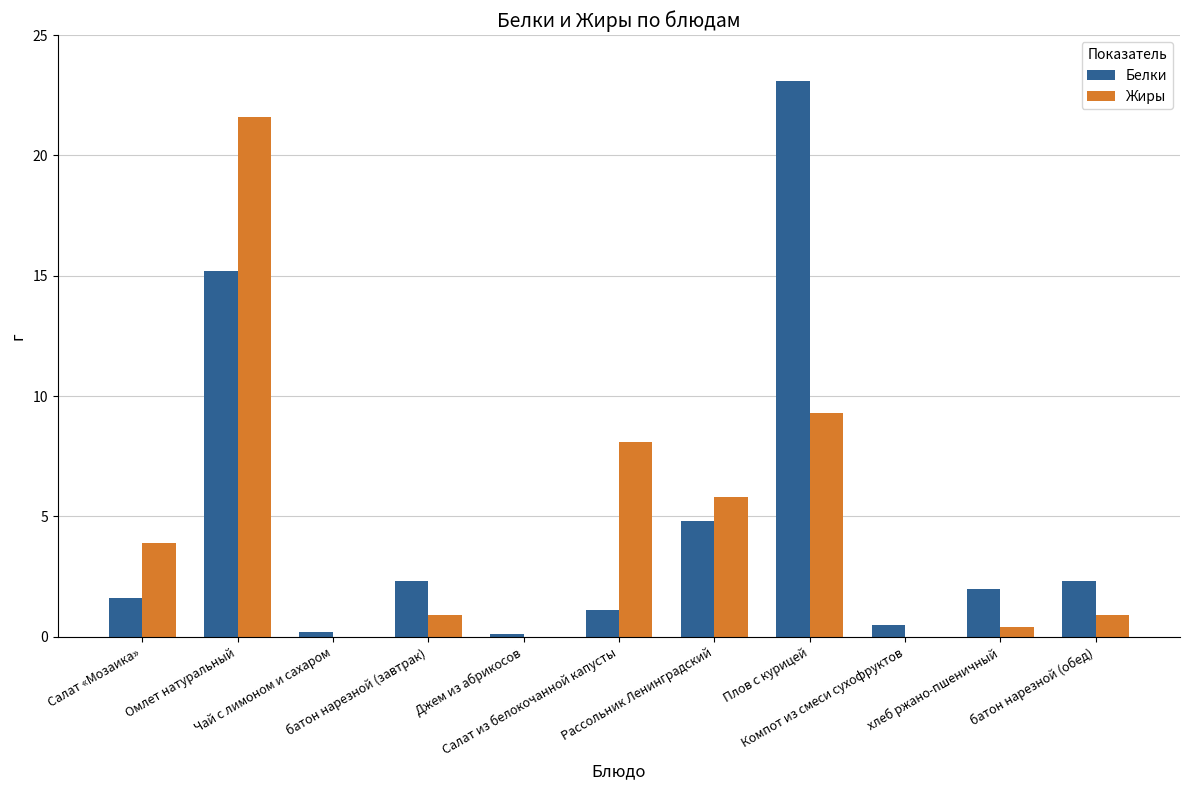

What is the sum of the Белки values at Джем из абрикосов and Компот из смеси сухофруктов?

0.6